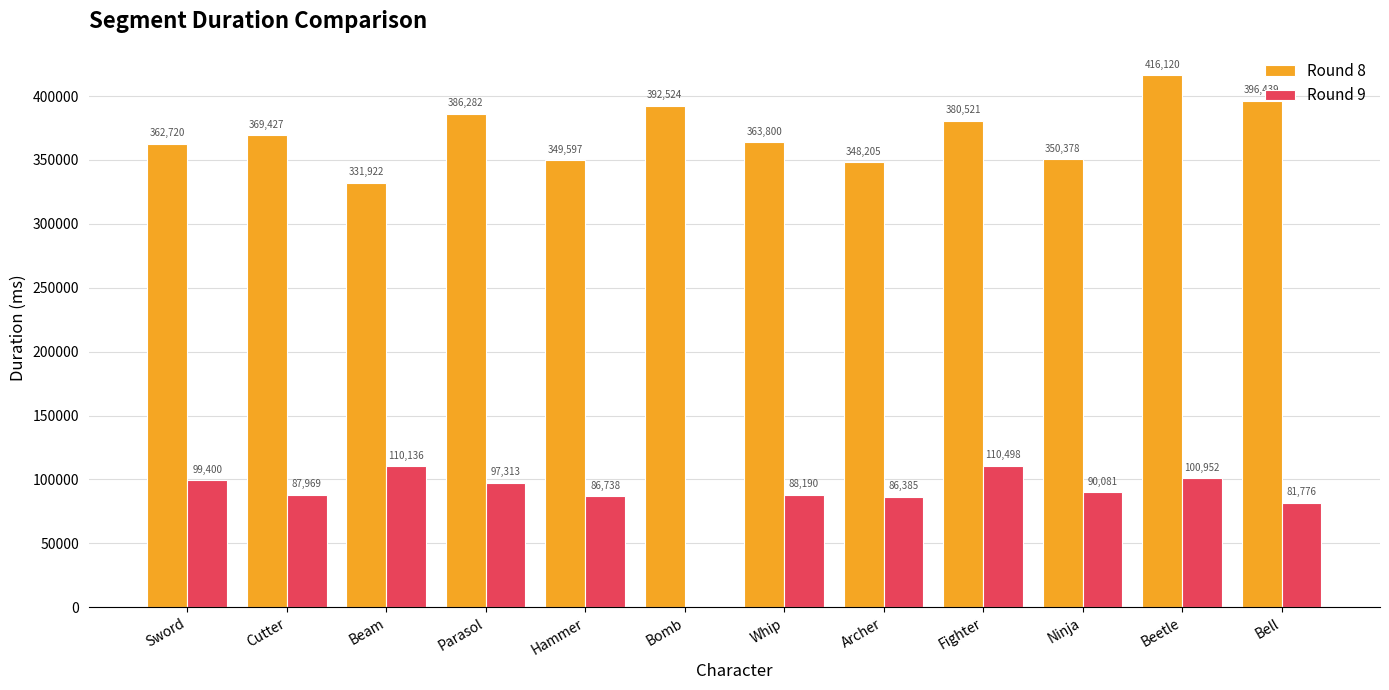

Which series changed the most between Archer and Beetle?

Round 8